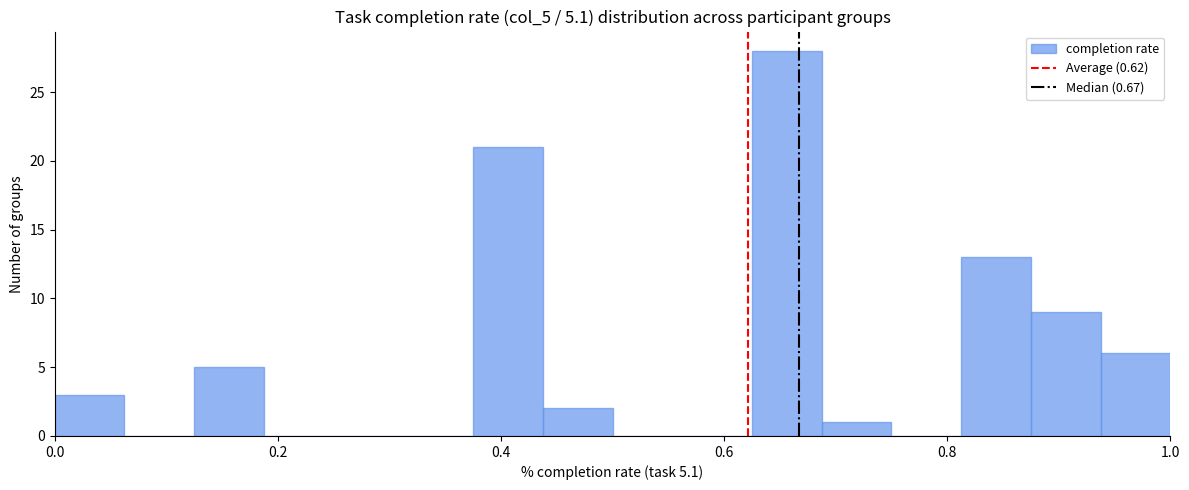

Around what value on the x-axis is the tallest bar? Give the approximate position of its centre, as read against the axis.

0.66